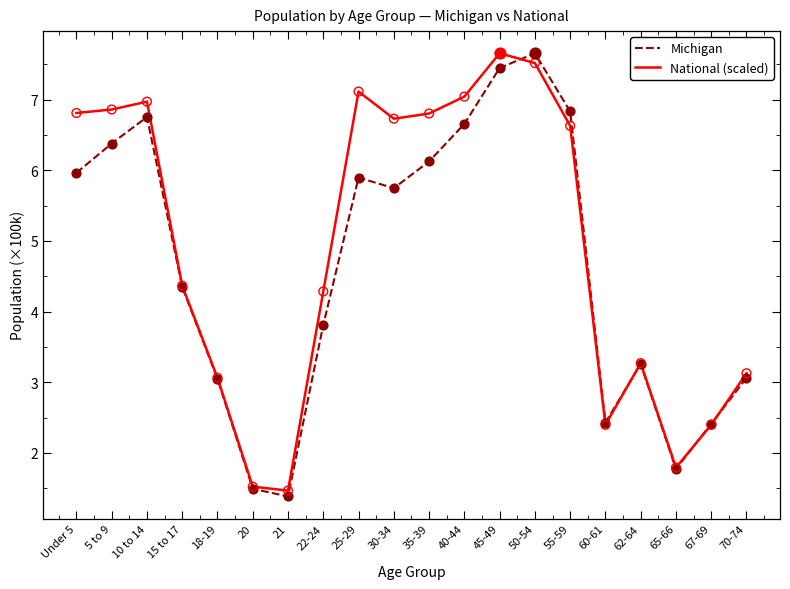

Which series has the largest total across all categories?

National (scaled)